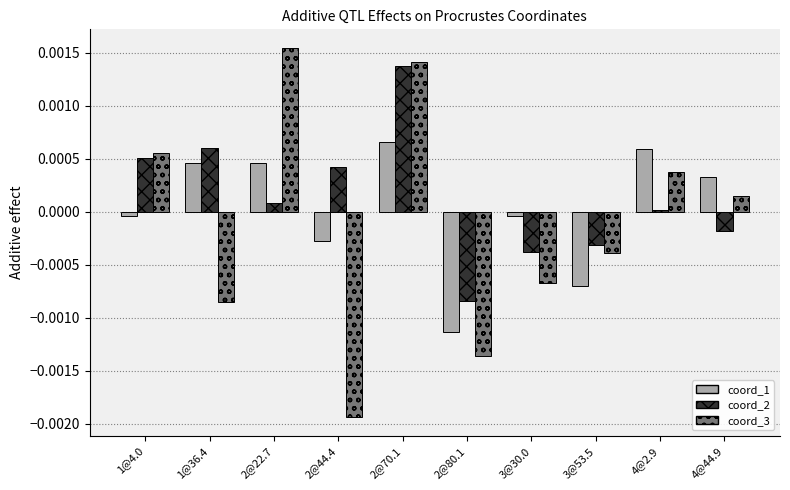

The coord_2 series shows -0.0 at 2@80.1. True or false?

True